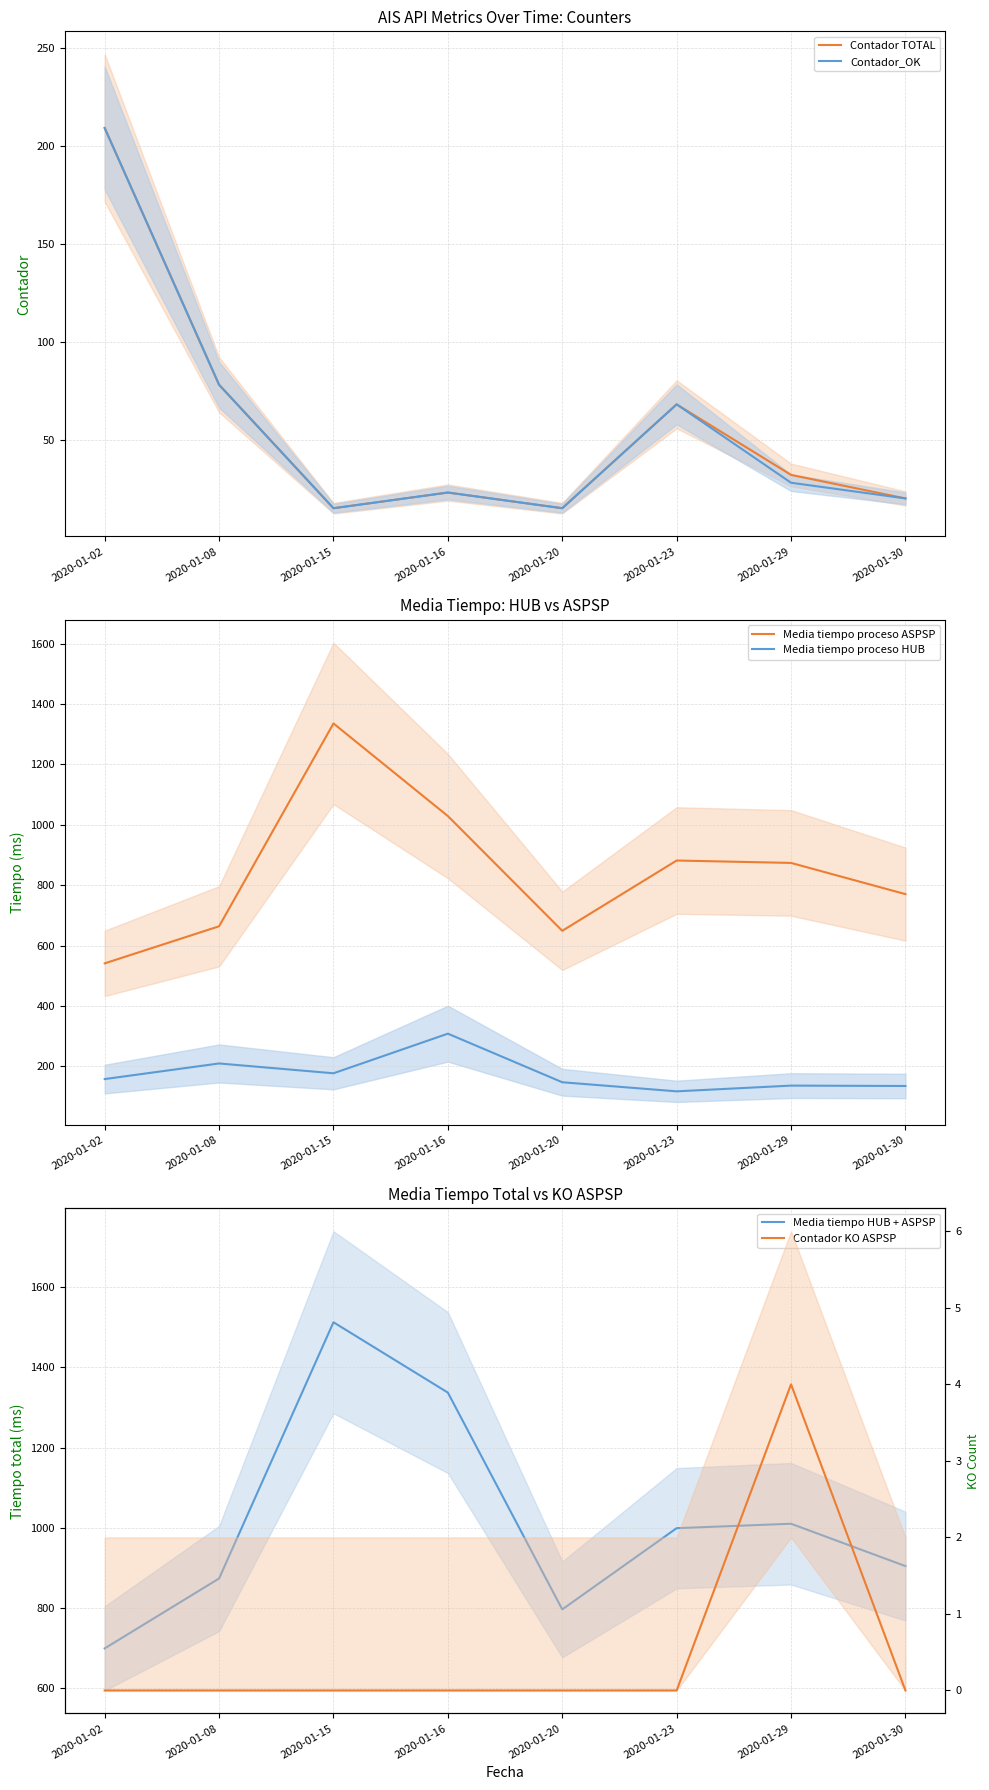

Reading left to right, list all the values displayed in this chart.

Contador TOTAL: 2020-01-02=209.0	2020-01-08=78.0	2020-01-15=15.0	2020-01-16=23.0	2020-01-20=15.0	2020-01-23=68.0	2020-01-29=32.0	2020-01-30=20.0
Contador_OK: 2020-01-02=209.0	2020-01-08=78.0	2020-01-15=15.0	2020-01-16=23.0	2020-01-20=15.0	2020-01-23=68.0	2020-01-29=28.0	2020-01-30=20.0
Media tiempo proceso ASPSP: 2020-01-02=541.2	2020-01-08=663.9	2020-01-15=1335.4	2020-01-16=1028.8	2020-01-20=649.0	2020-01-23=881.7	2020-01-29=873.7	2020-01-30=770.4
Media tiempo proceso HUB: 2020-01-02=158.2	2020-01-08=209.9	2020-01-15=177.3	2020-01-16=308.5	2020-01-20=147.7	2020-01-23=117.6	2020-01-29=136.5	2020-01-30=135.3
Media tiempo HUB + ASPSP: 2020-01-02=699.4	2020-01-08=873.8	2020-01-15=1512.7	2020-01-16=1337.3	2020-01-20=796.7	2020-01-23=999.2	2020-01-29=1010.2	2020-01-30=904.7
Contador KO ASPSP: 2020-01-02=0.0	2020-01-08=0.0	2020-01-15=0.0	2020-01-16=0.0	2020-01-20=0.0	2020-01-23=0.0	2020-01-29=4.0	2020-01-30=0.0